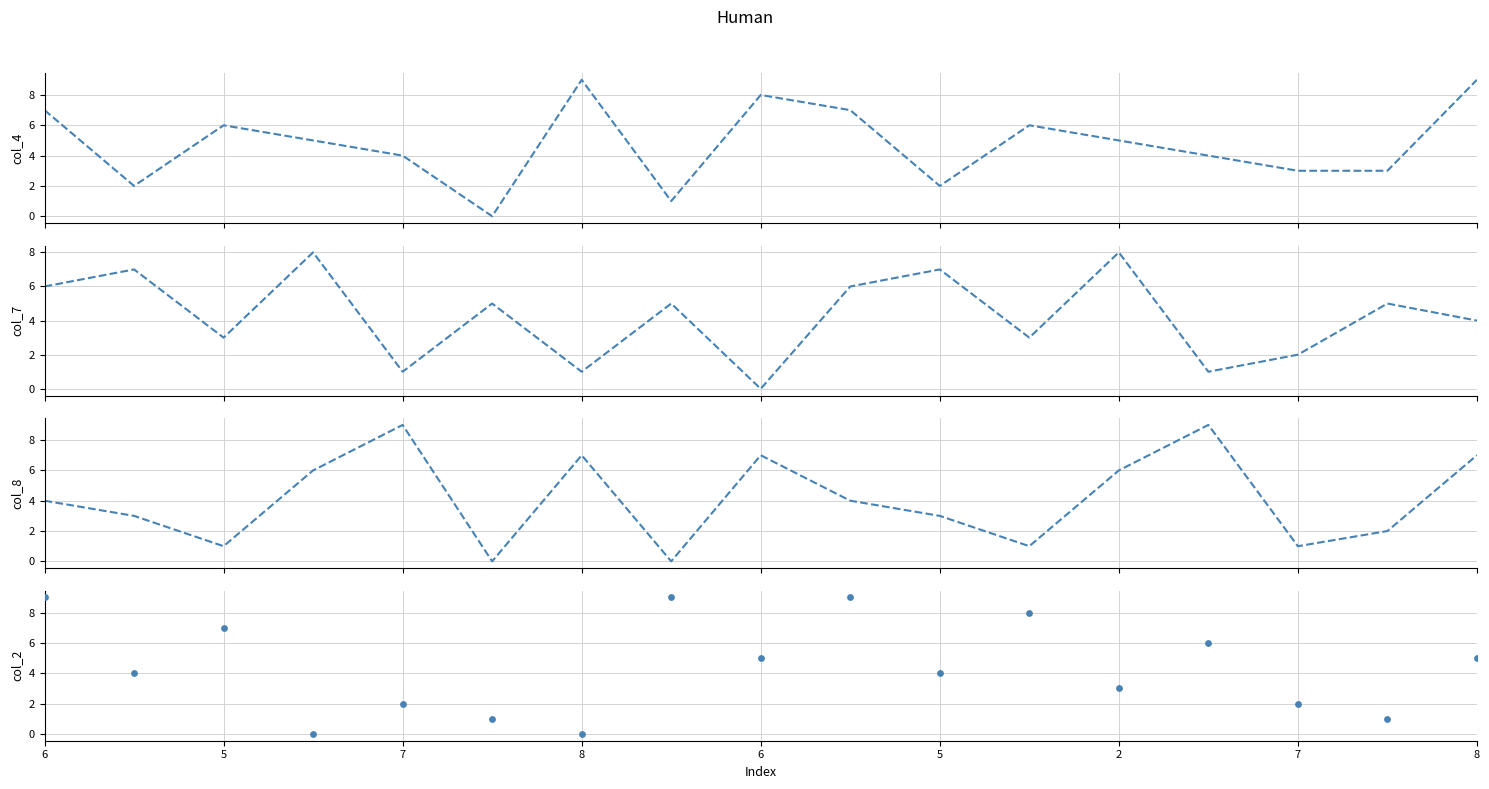

Which series has the largest Y range (max minus min)?

col_4